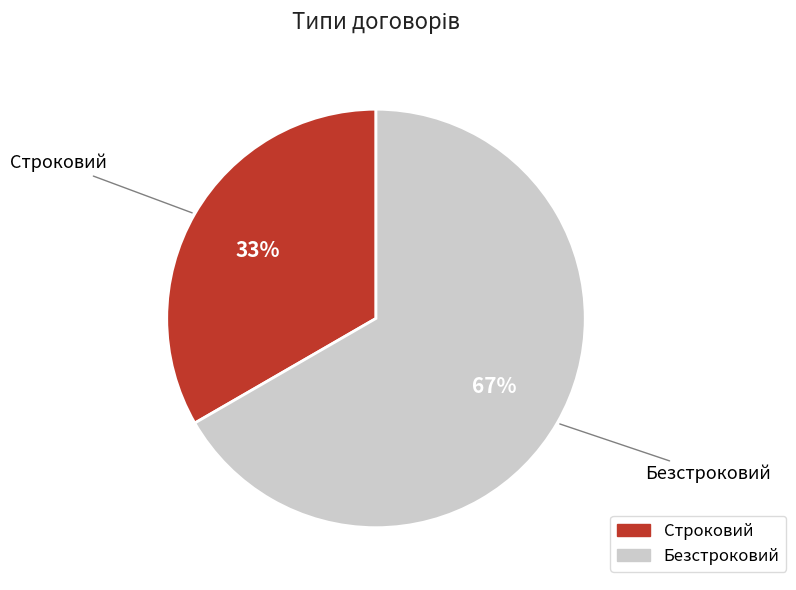

True or false: Строковий accounts for 33% of the total.

True